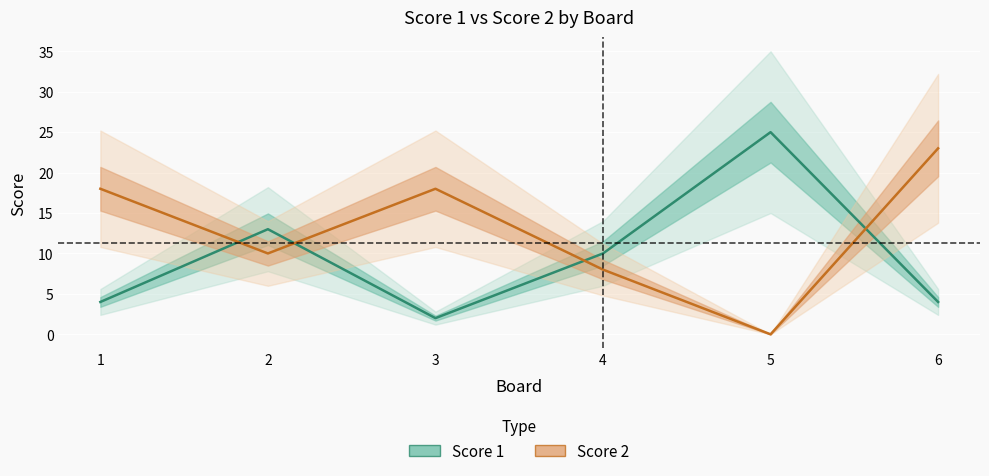

At which label does Score 1 first exceed 10?

2